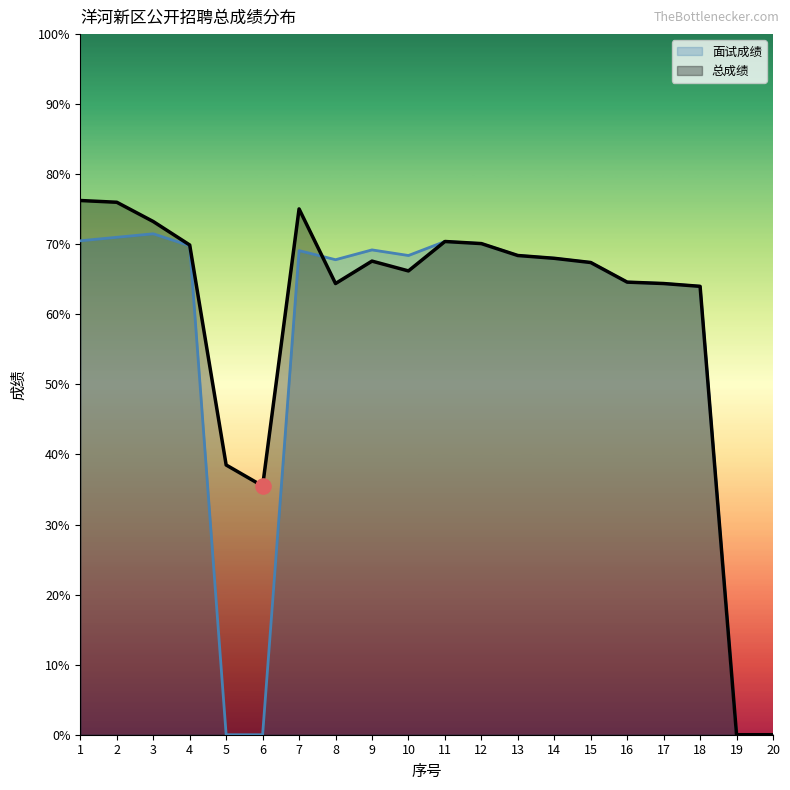

What are all the series names shown in the legend?

面试成绩, 总成绩